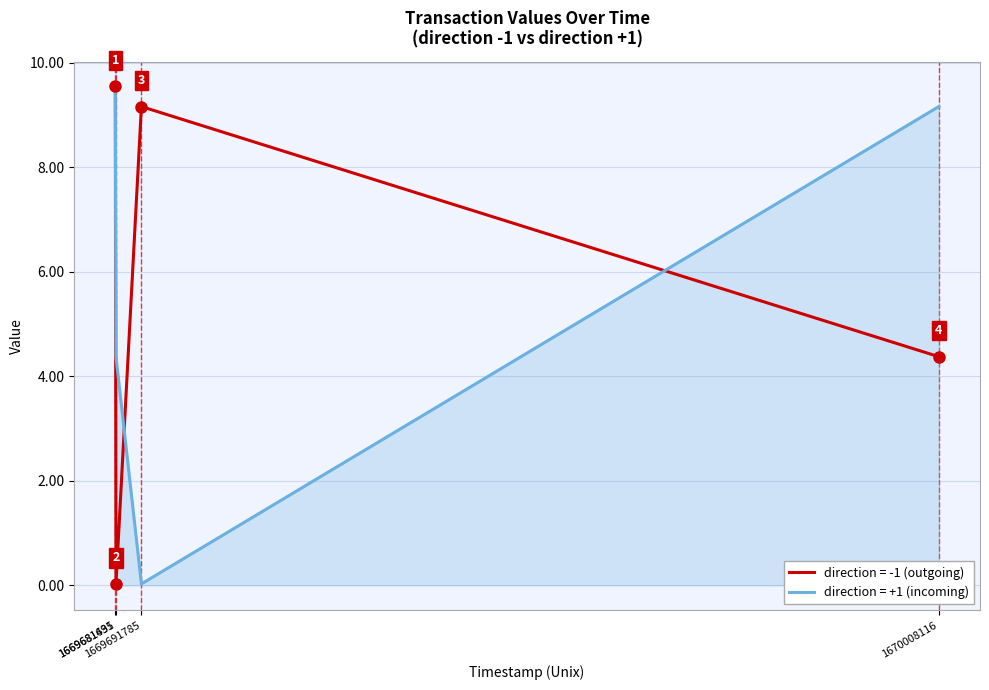

True or false: direction = -1 (outgoing) has more than 0 interior local peaks.

True